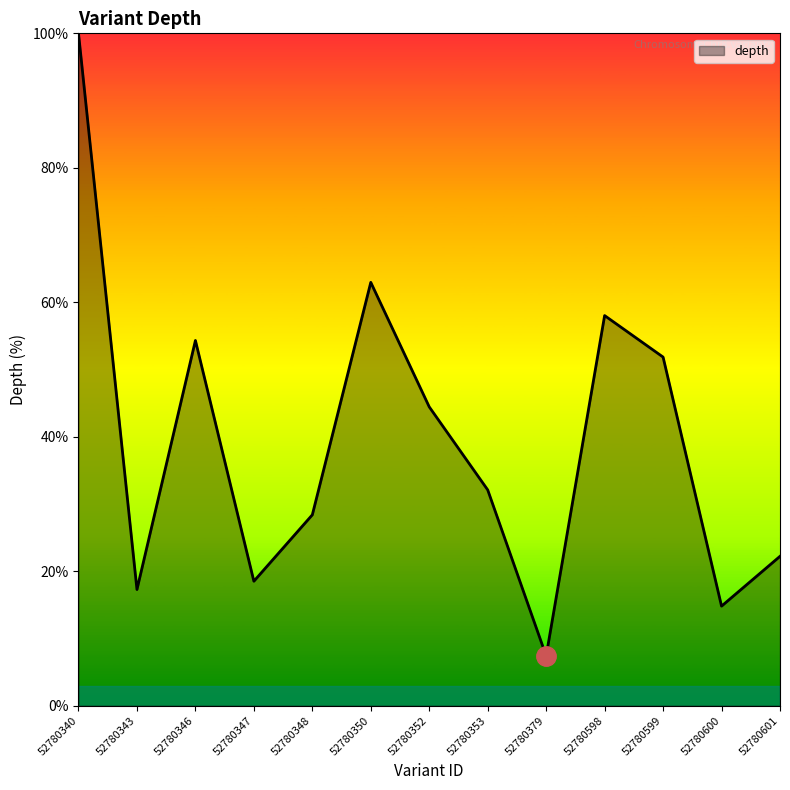

How many lines are shown in the chart?

1